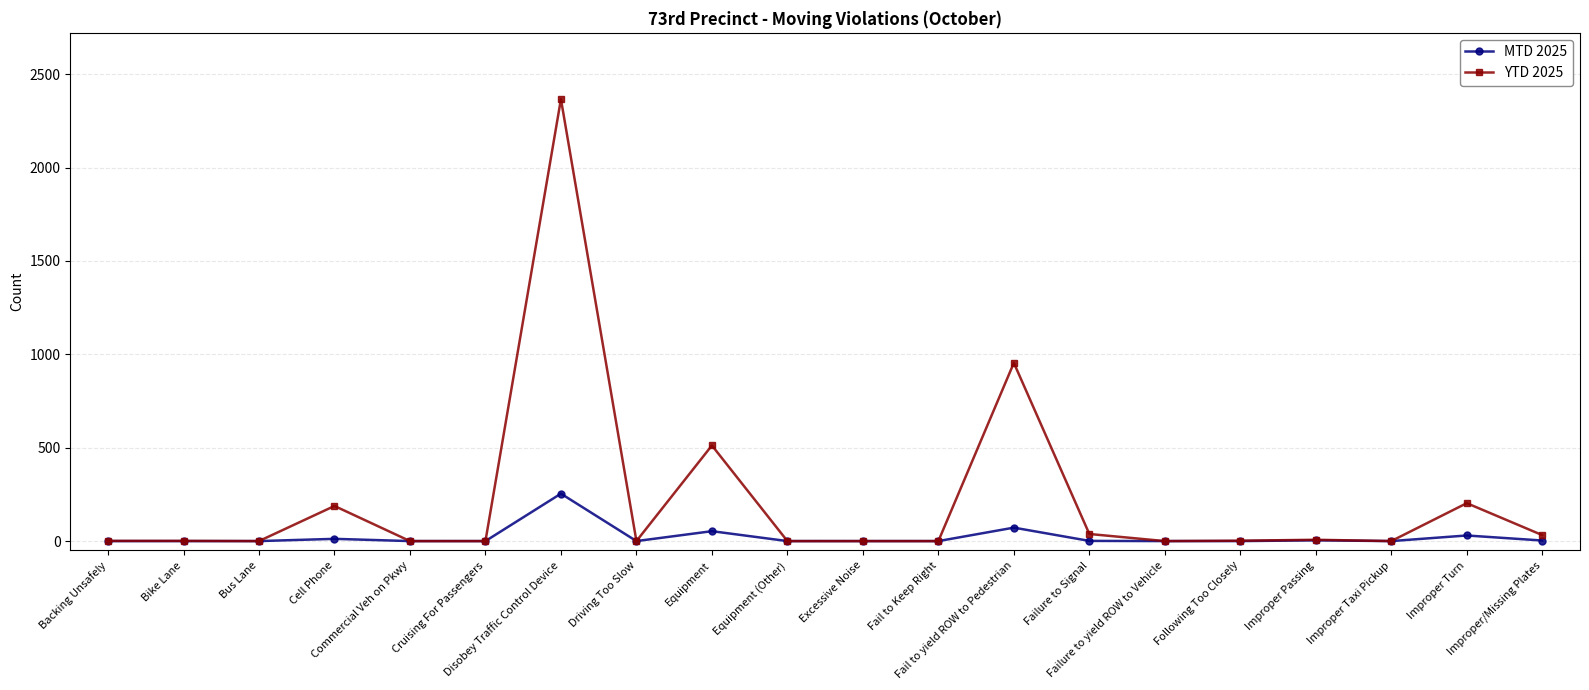

True or false: YTD 2025 has more than 1 interior local peaks.

True